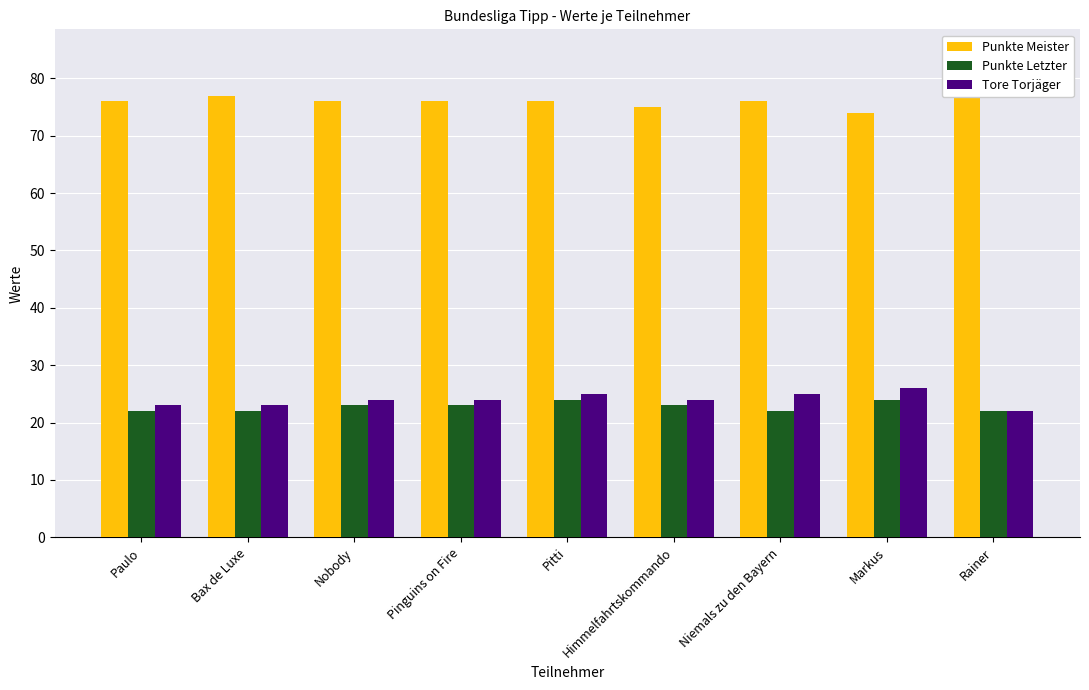

What is the sum of all Punkte Meister values?

683